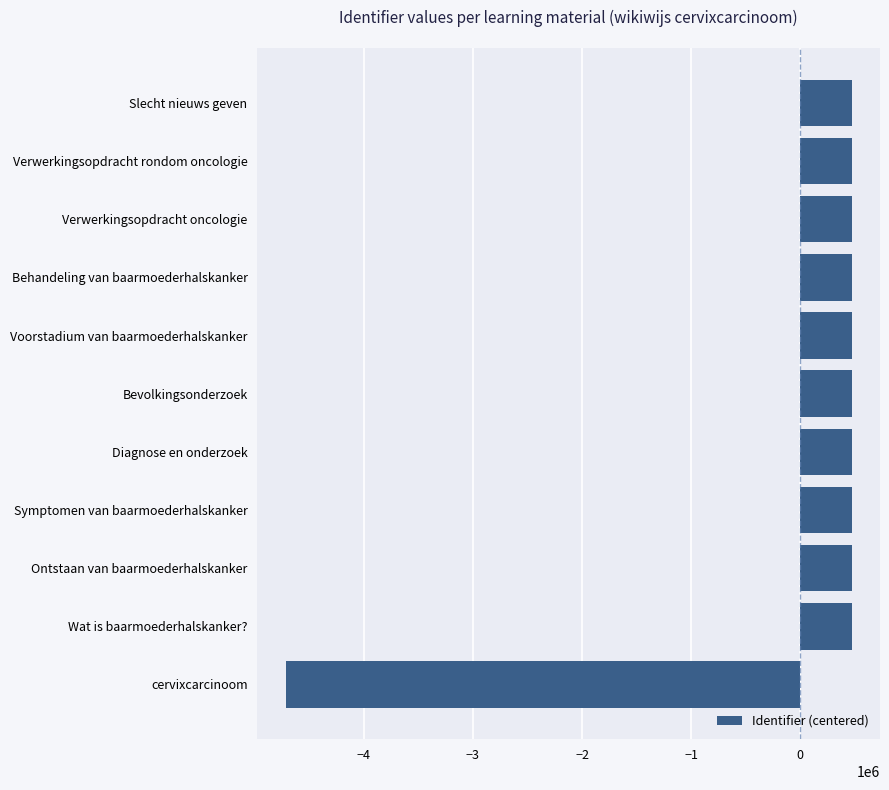

Does the chart contain any negative values?

Yes